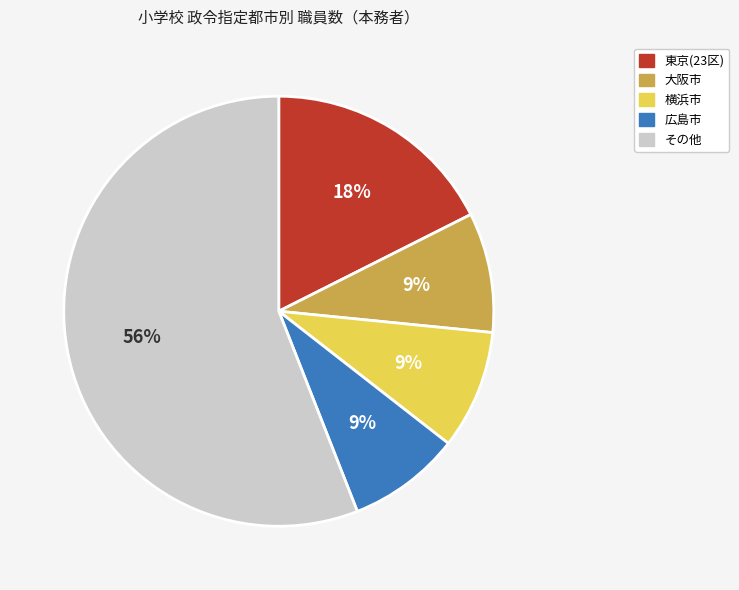

Is there a majority slice in this chart?

Yes